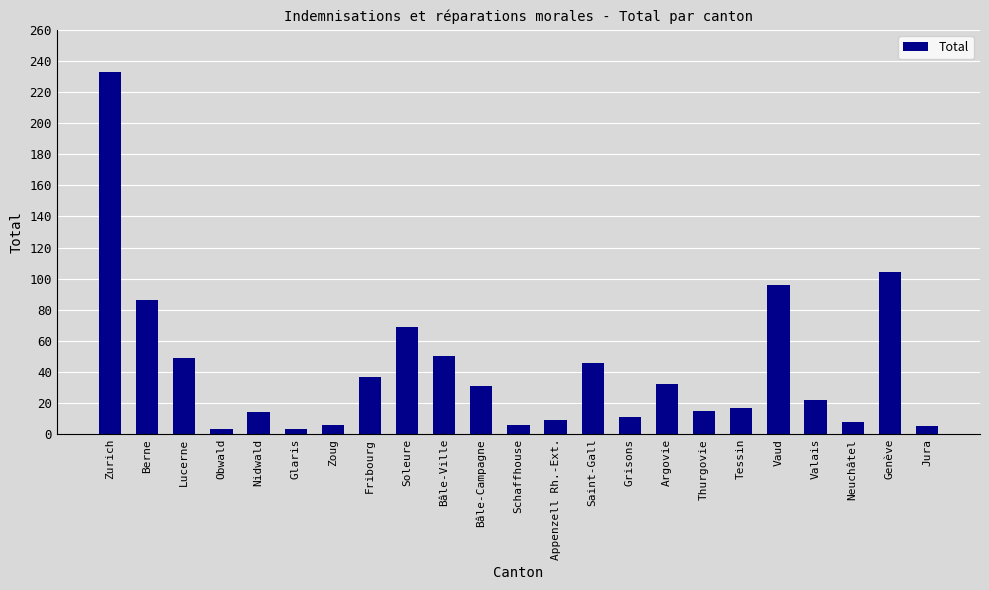

What is the maximum value shown in the chart?

233